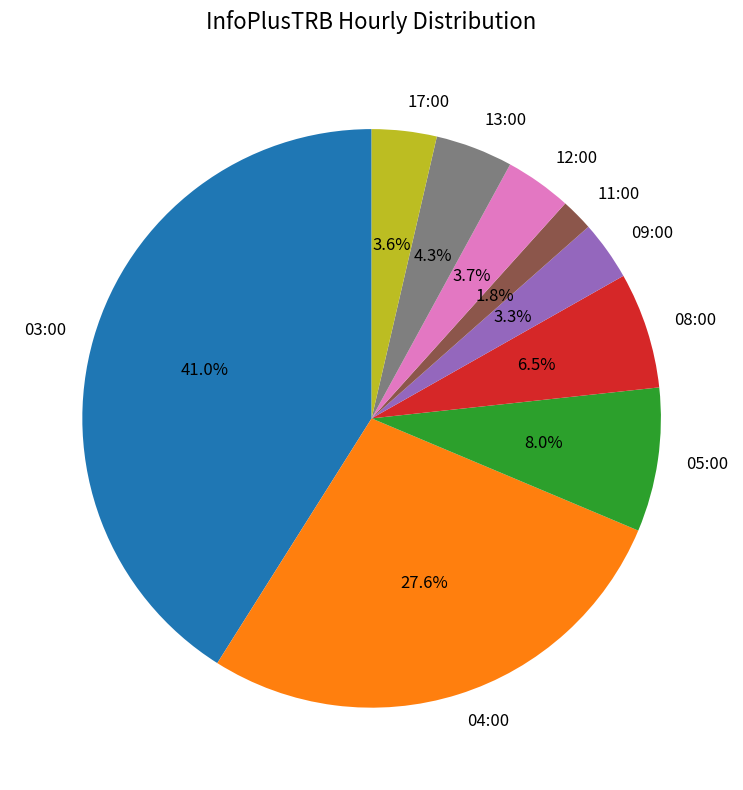

Which category has the smallest portion of the pie?

11:00